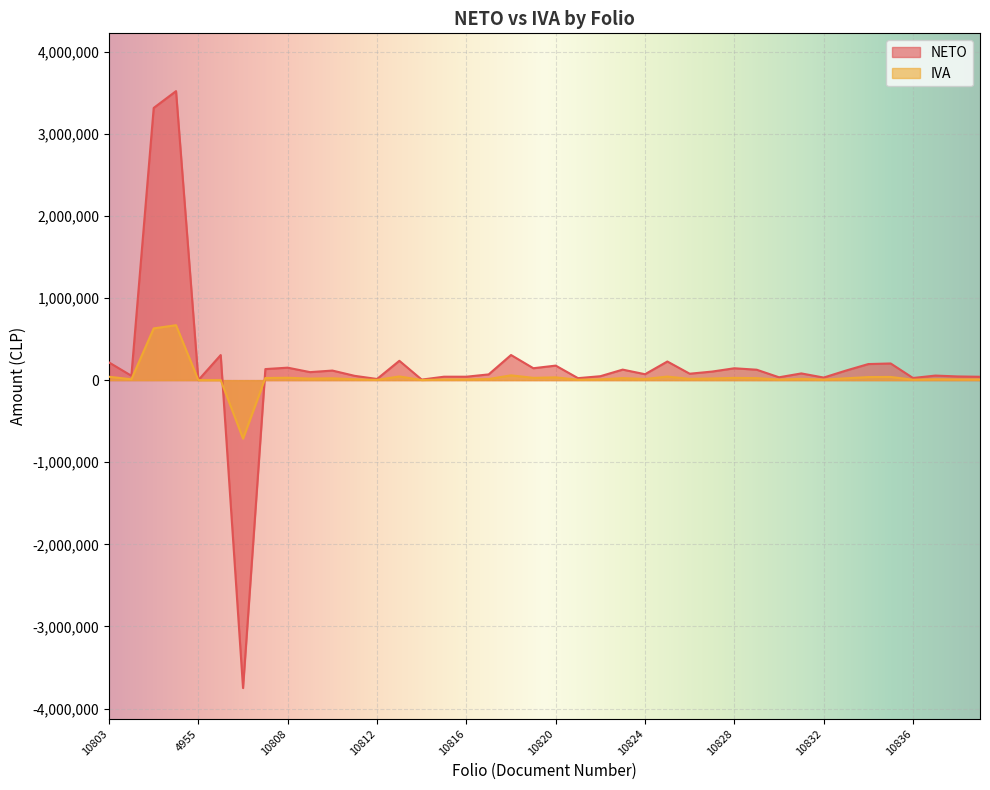

Is the value of IVA at 10815 greater than the value of NETO at 10810?

No